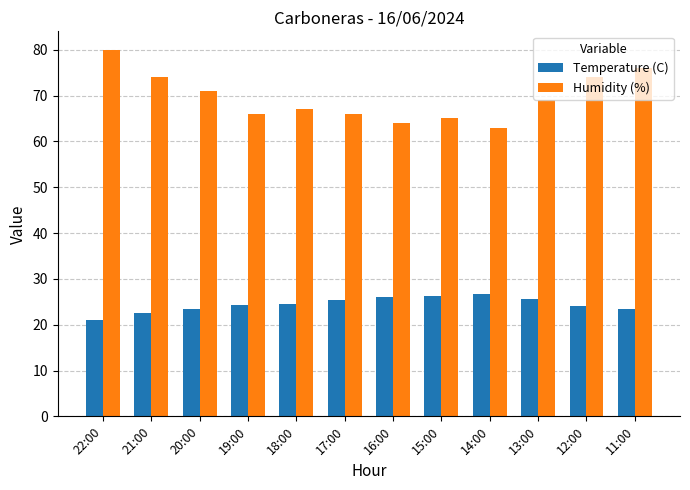

What position from the right is 19:00?

9